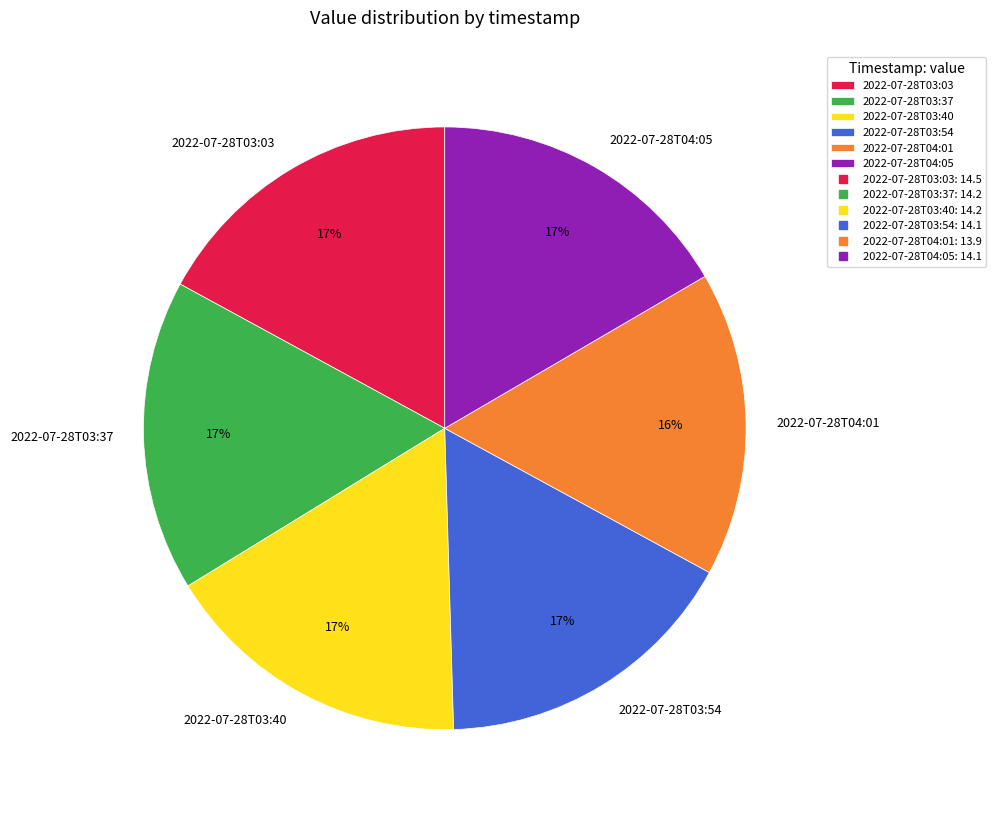

Is there any slice that represents more than half of the pie?

No